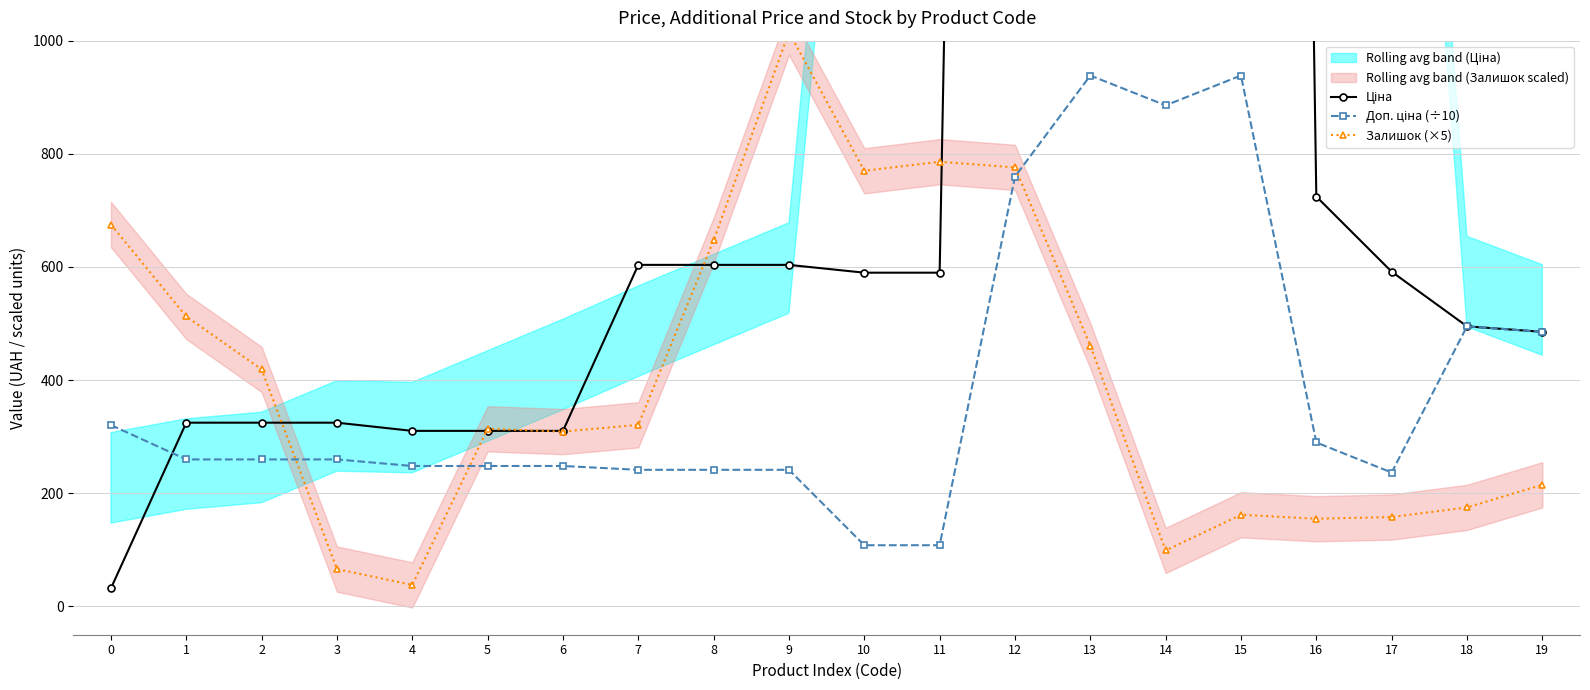

What value does the Залишок (×5) series have at 13?

461.0